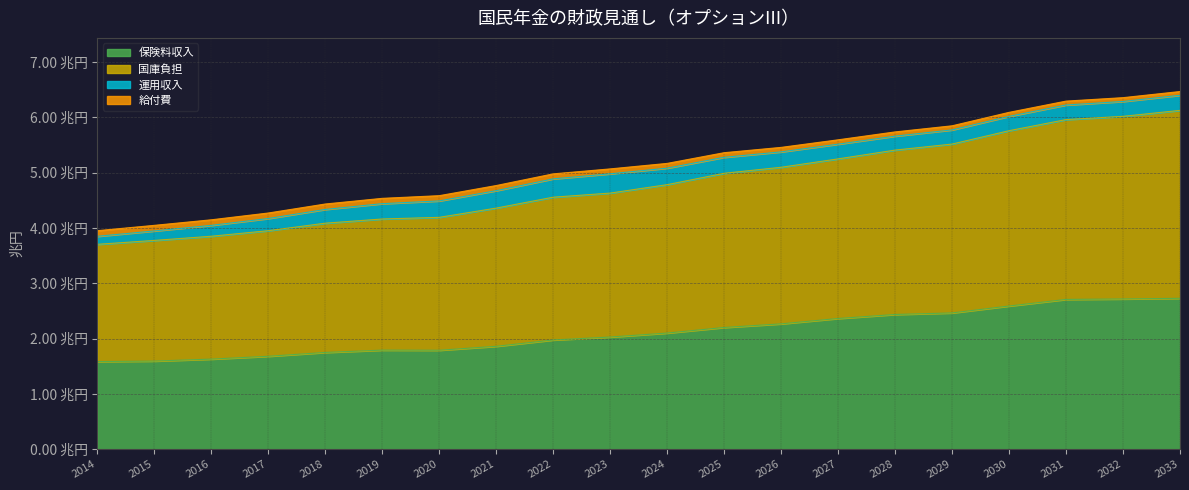

The 保険料収入 series shows 1.2 at 2025. True or false?

False